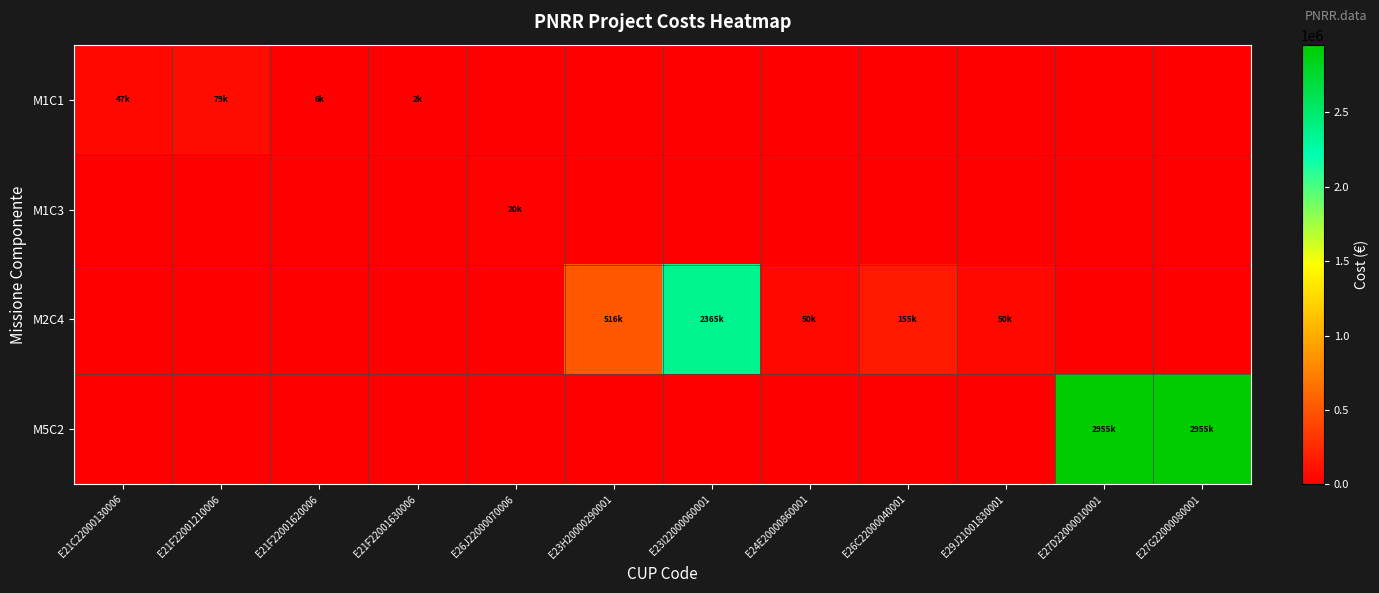

Which series has the widest spread of values?

M5C2